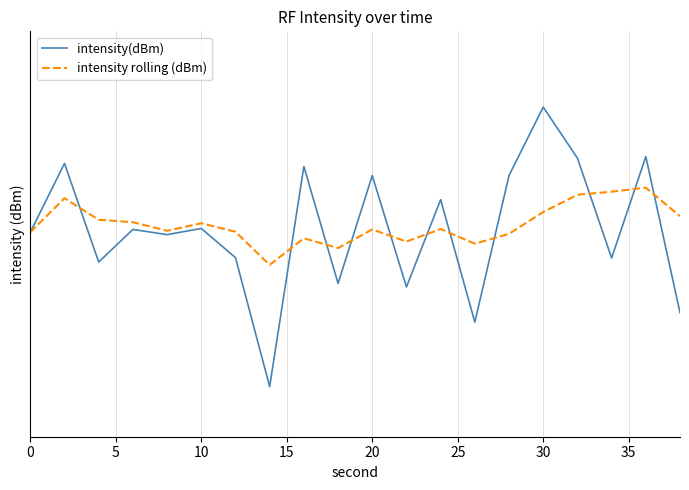

The value of intensity(dBm) at 30 is -225.1. True or false?

False